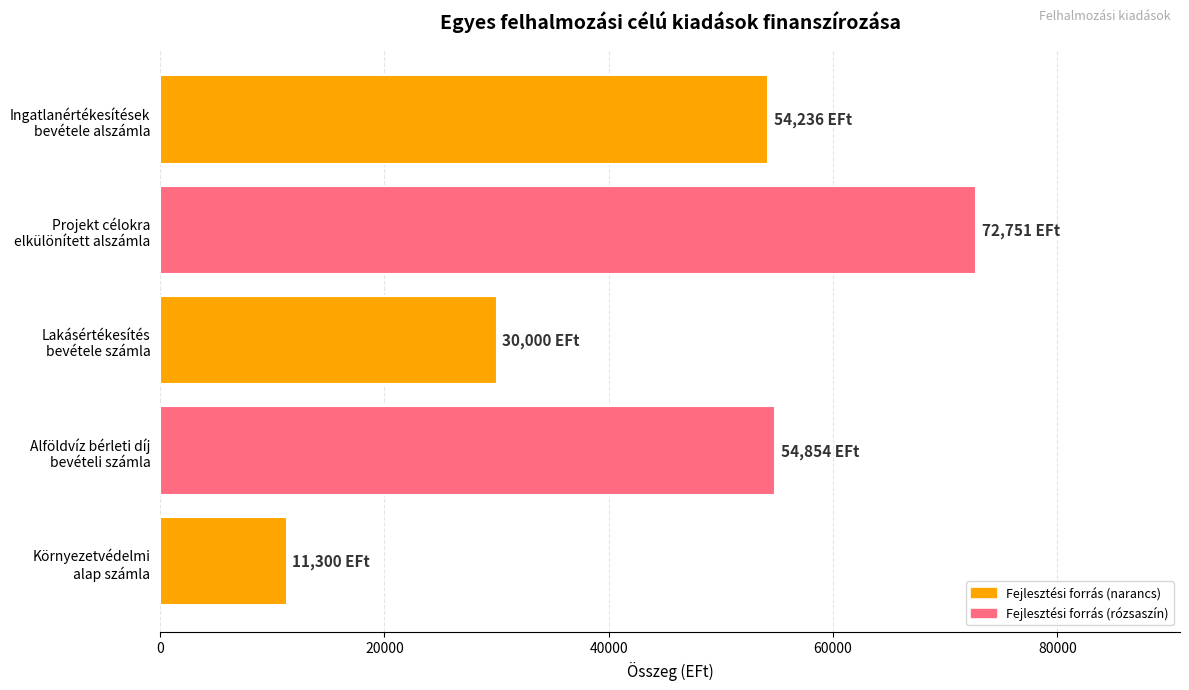

What is the average value?

44628